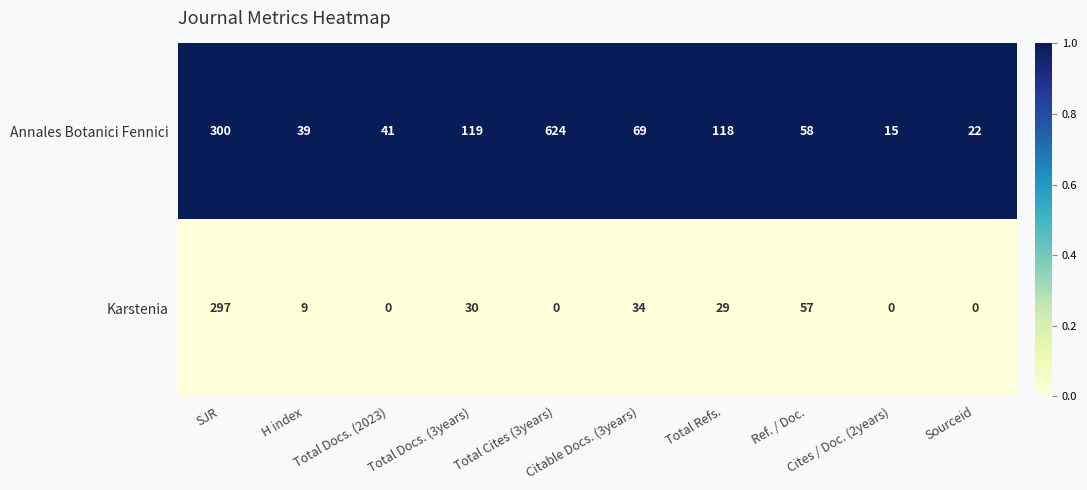

Rank the series by their average value, from lowest to highest.

Karstenia, Annales Botanici Fennici